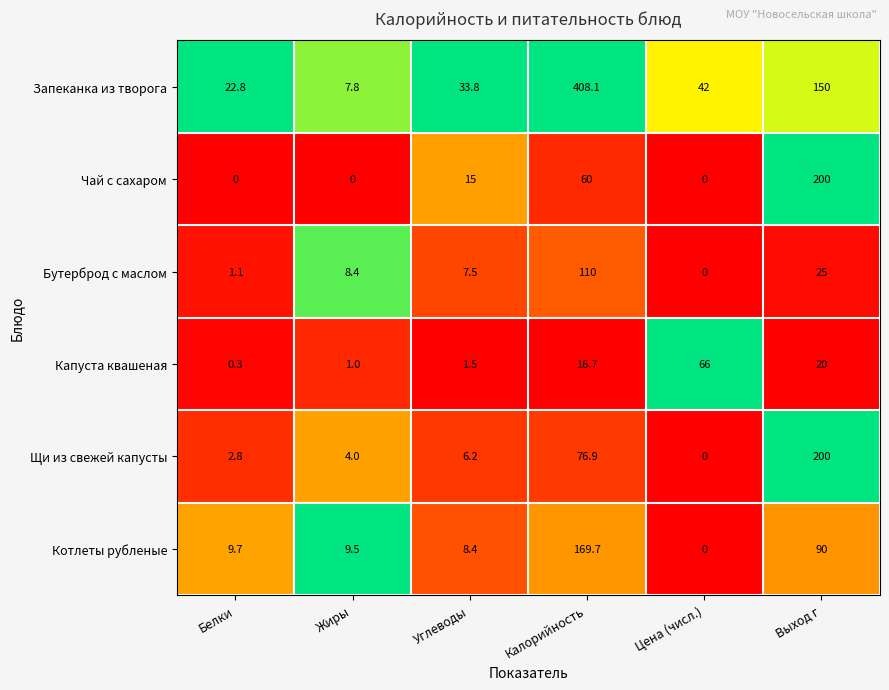

List the labels in order of Бутерброд с маслом value, largest first.

Калорийность, Выход г, Жиры, Углеводы, Белки, Цена (числ.)